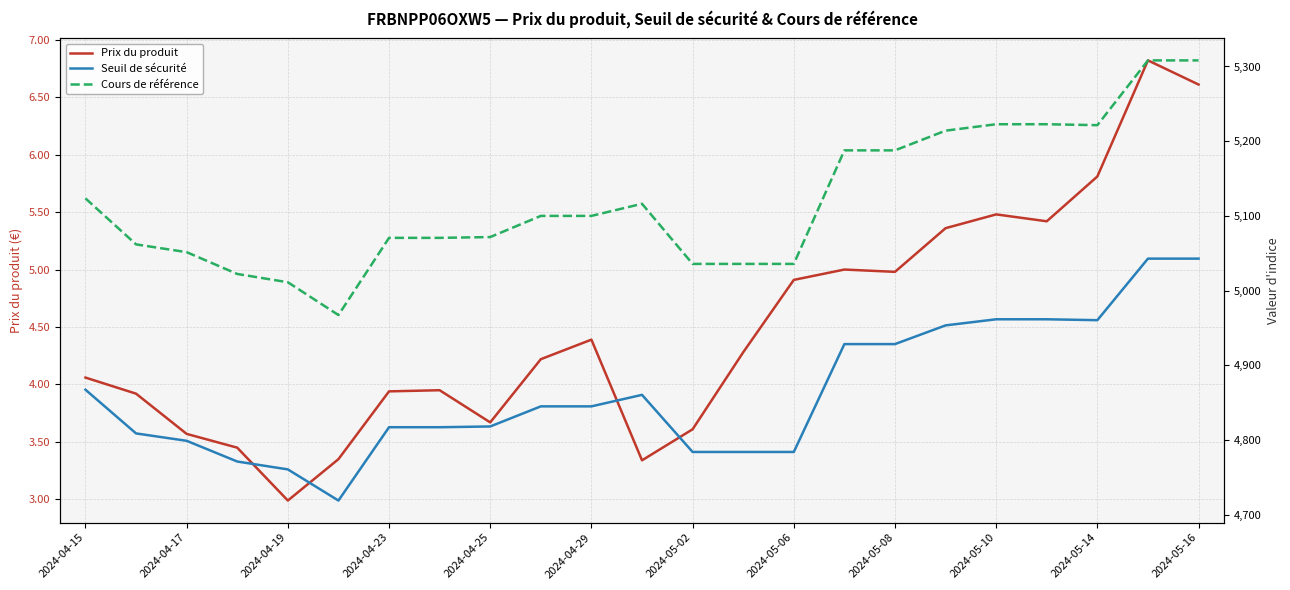

True or false: Seuil de sécurité and Cours de référence cross at least once.

False